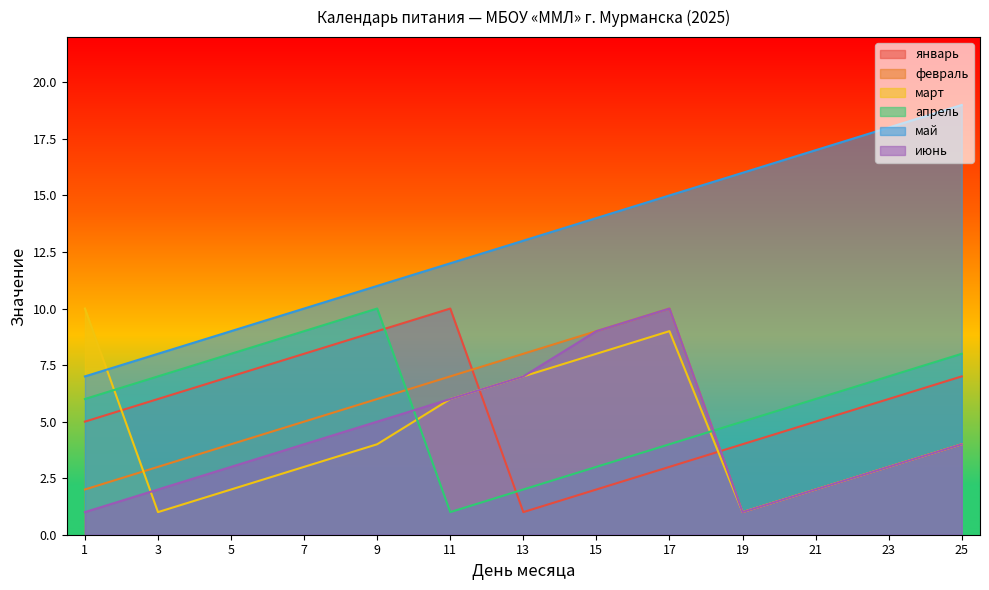

The value of июнь at 21 is 2. True or false?

True